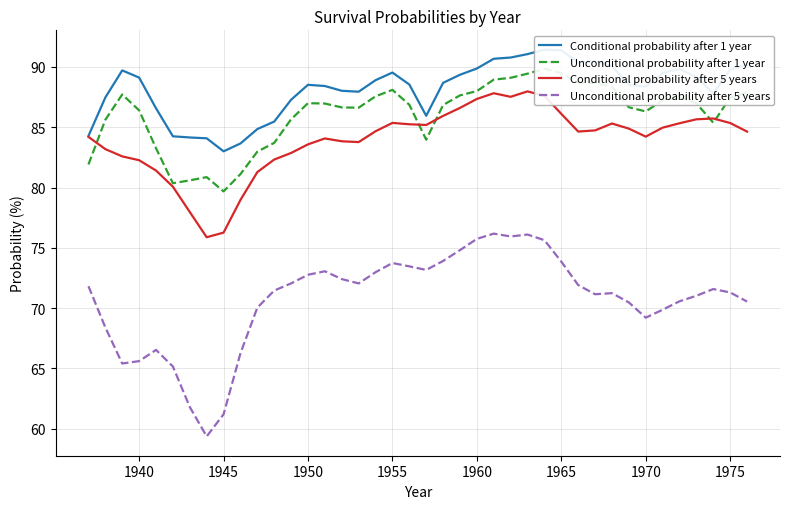

True or false: Unconditional probability after 5 years and Conditional probability after 5 years cross at least once.

False